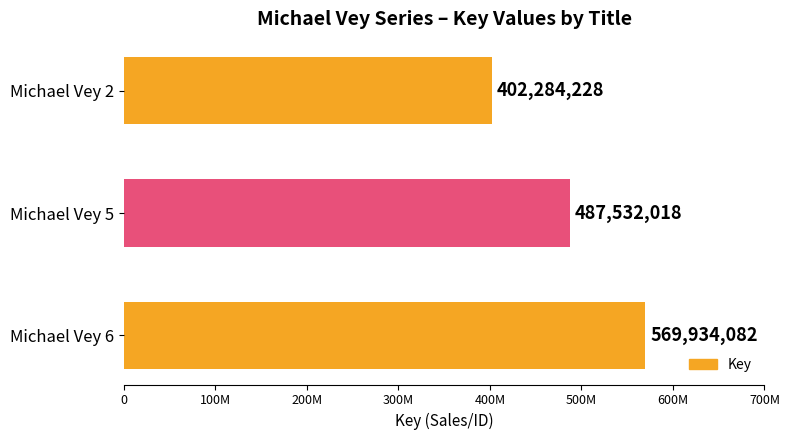

What is the greatest value displayed?

569934082